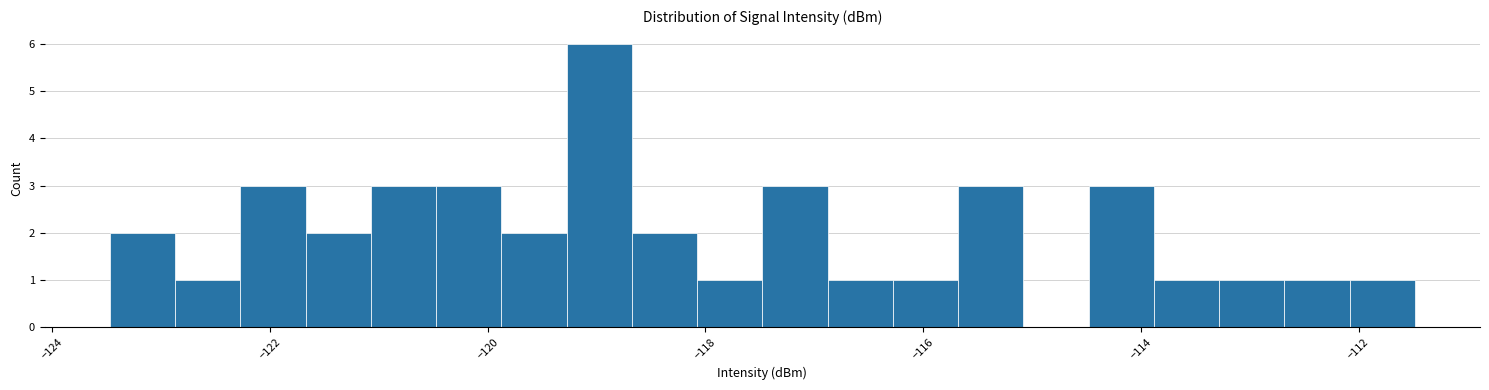

Read against the x-axis, roughly where is the centre of the tallest bar?

-119.0